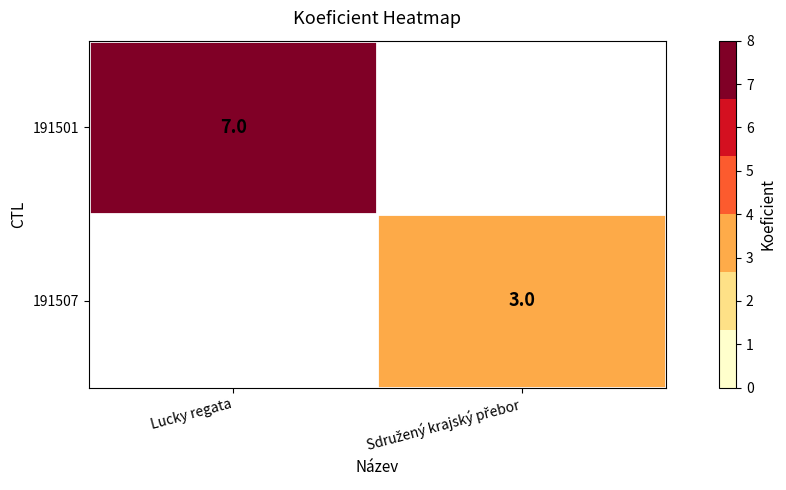

True or false: 191501 has a value of 7 at Lucky regata.

True